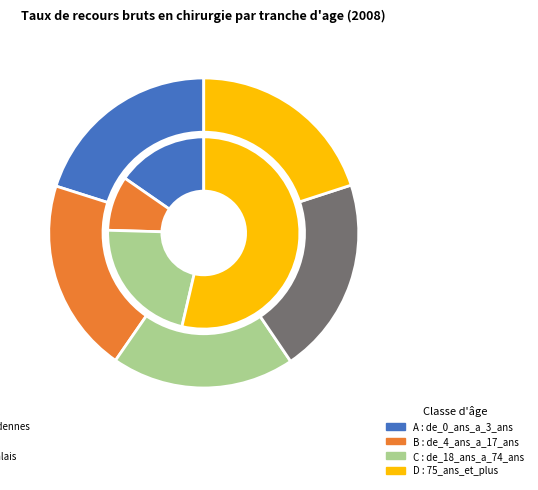

How many slices are in this pie chart?

4